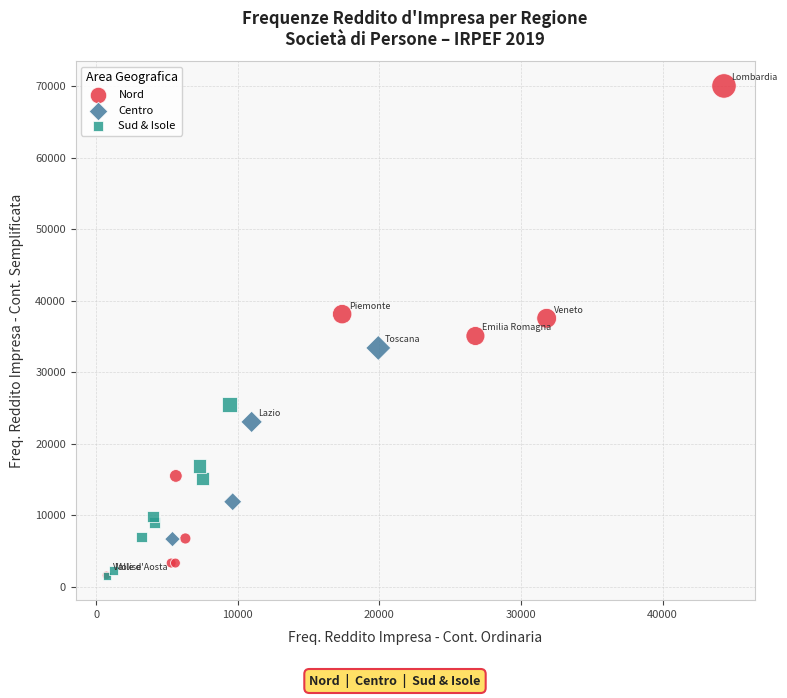

What are all the series names shown in the legend?

Nord, Centro, Sud & Isole